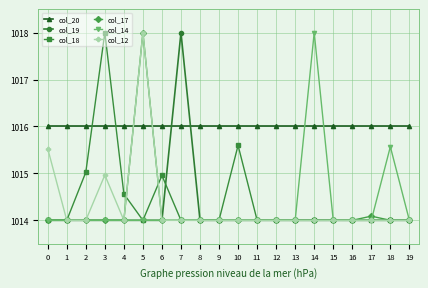

What is the spread (max minus min) of values at 13?

2.0